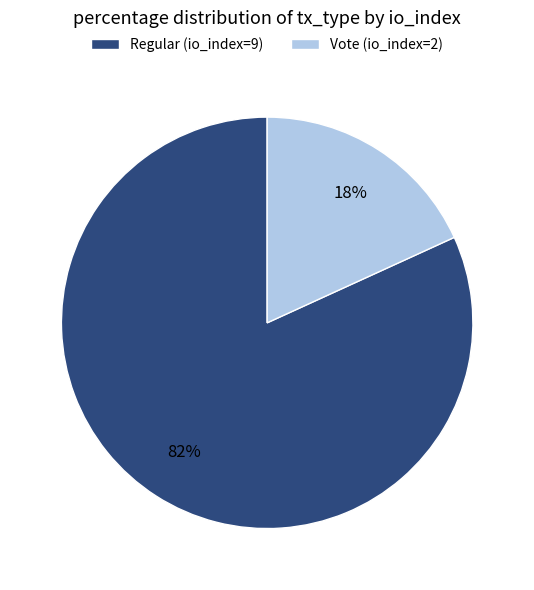

What is the ratio of the value at Vote (io_index=2) to the value at Regular (io_index=9)?

0.2